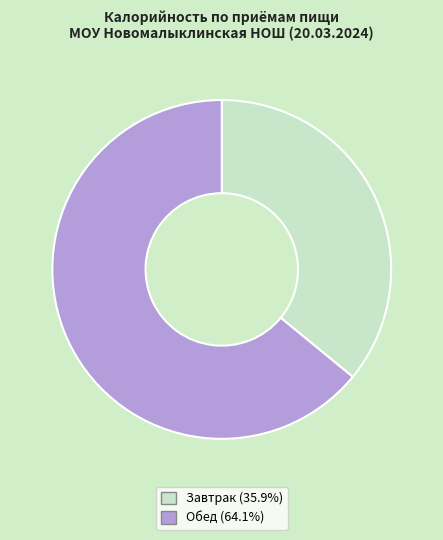

Is there any slice that represents more than half of the pie?

Yes